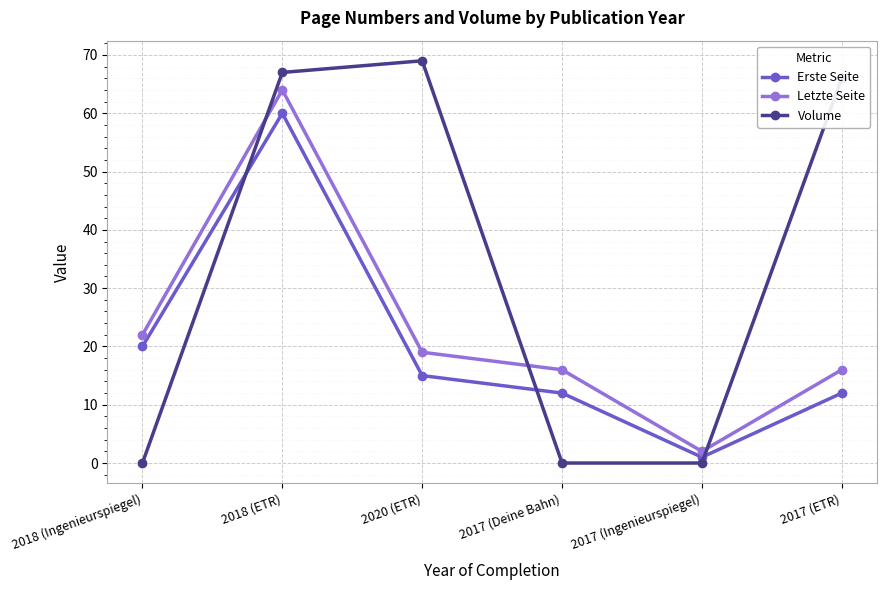

How many categories are shown in the chart?

6